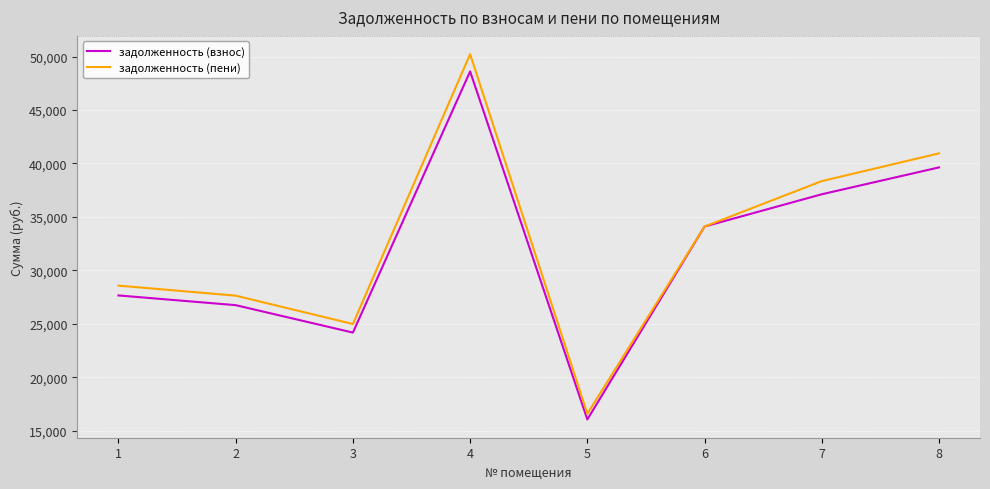

Is the value of задолженность (пени) at 3 greater than the value of задолженность (взнос) at 7?

No